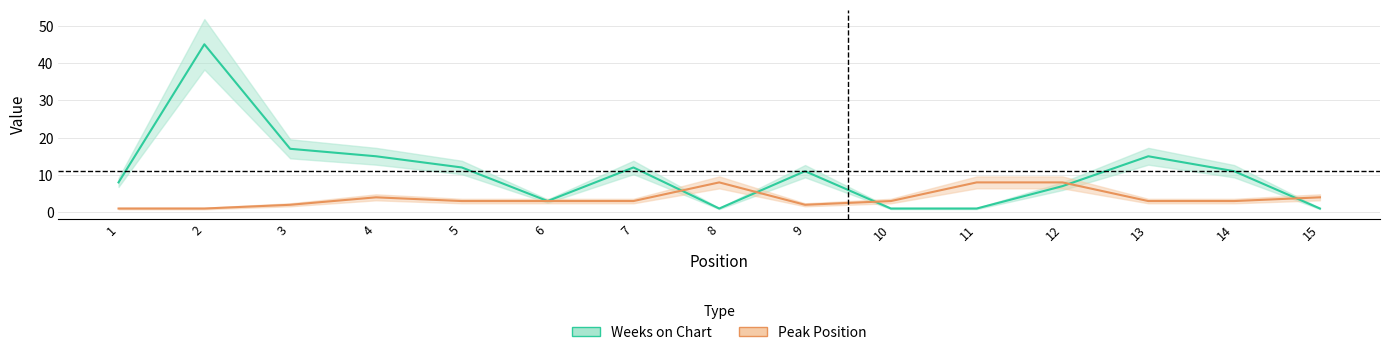

What are all the series names shown in the legend?

Weeks on Chart, Peak Position